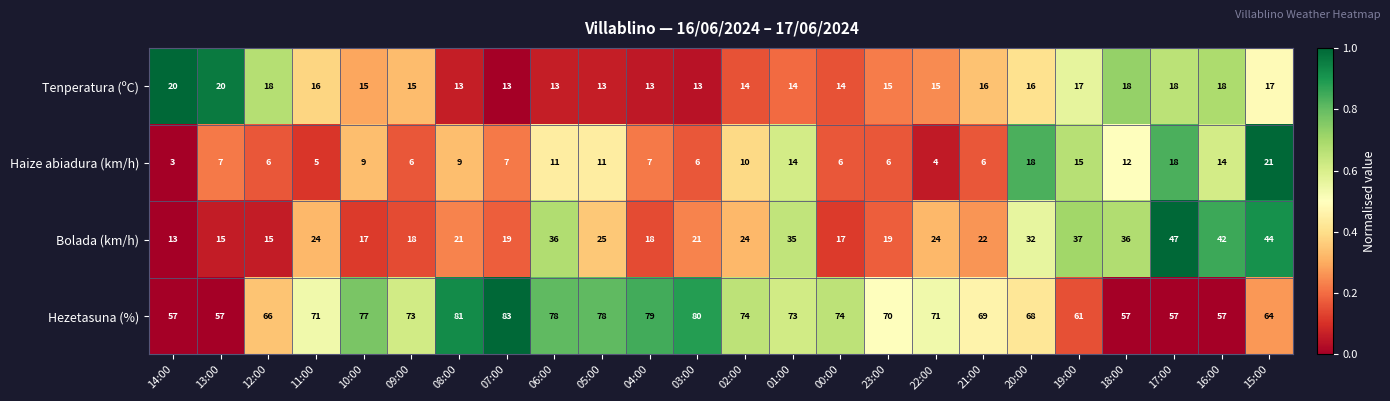

Which series has the largest range (max minus min)?

Bolada (km/h)